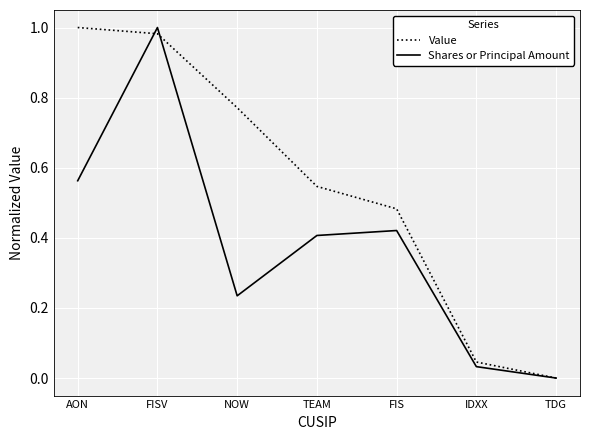

List the series in order of their overall mean, highest first.

Value, Shares or Principal Amount